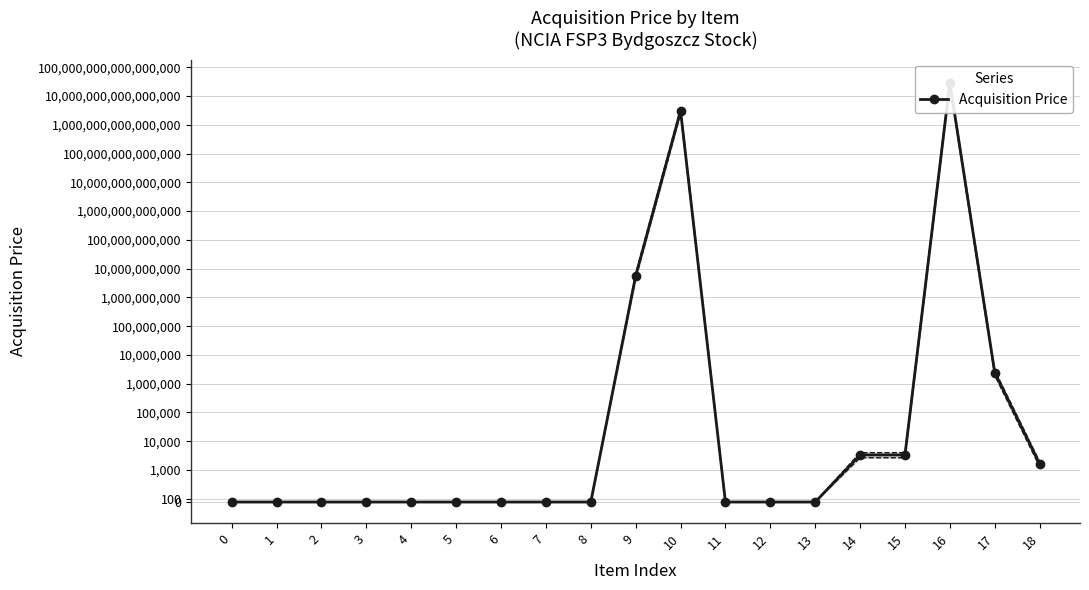

How many interior local peaks (higher than both neighbors) does the data have?

2